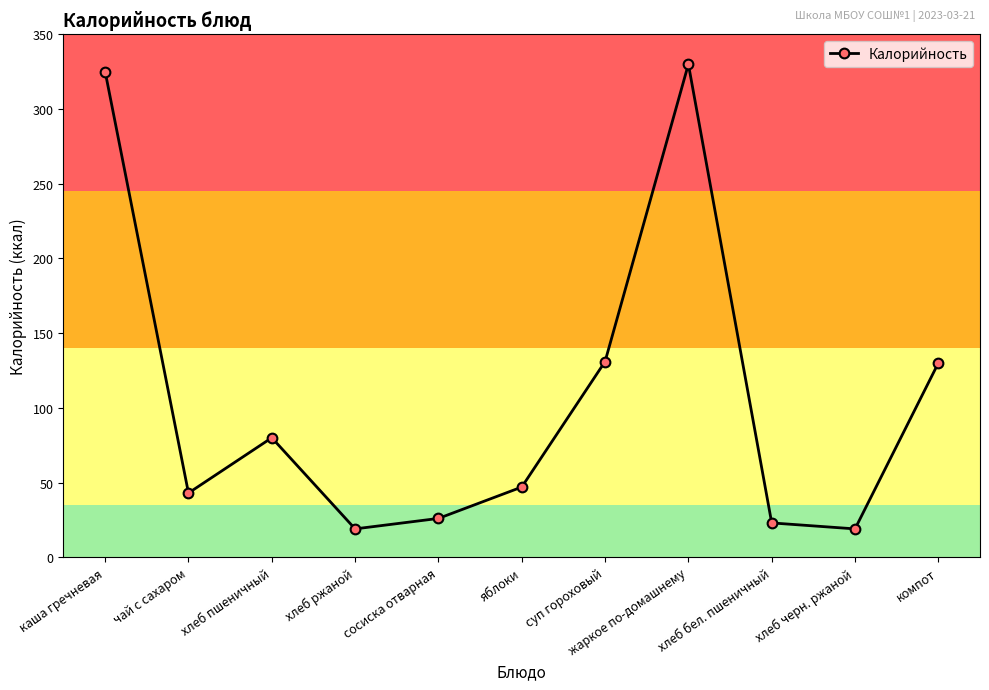

Approximately how many times larger is the value at хлеб ржаной compared to яблоки?

0.4